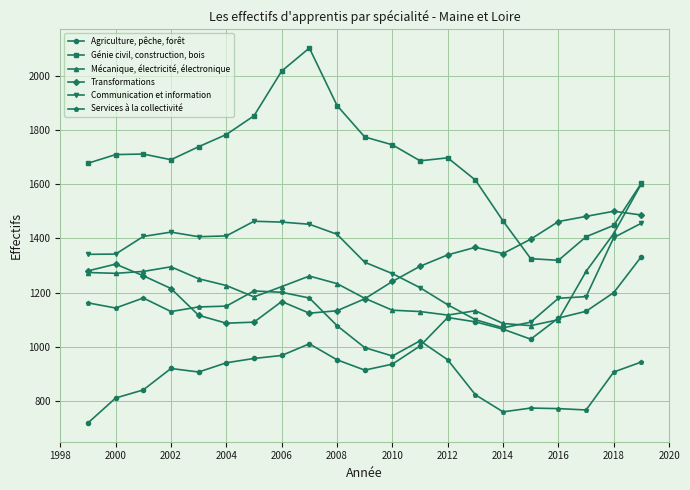

True or false: Mécanique, électricité, électronique and Transformations cross at least once.

True